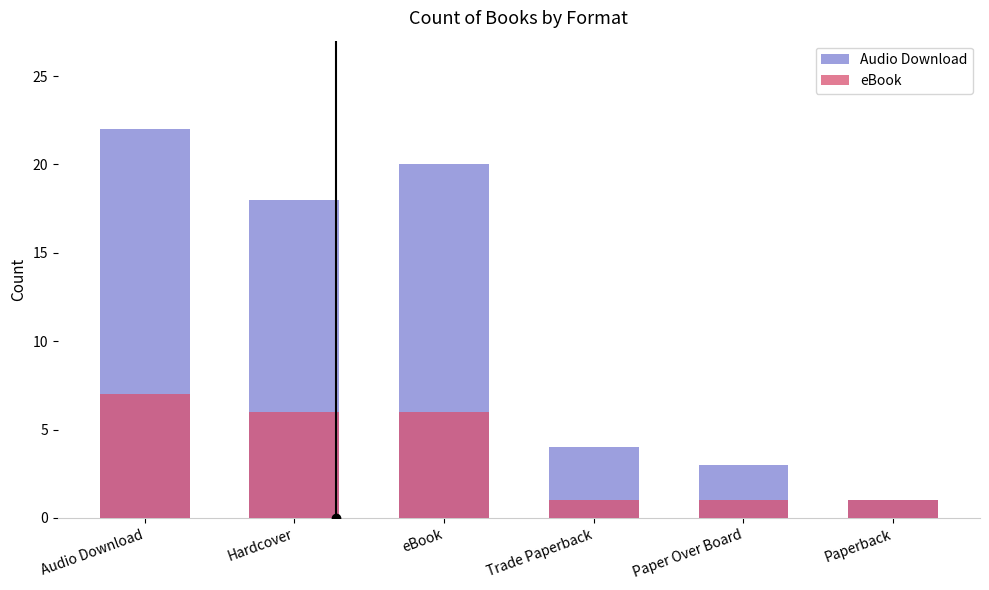

Reading left to right, transcribe all the data shown in this chart.

Audio Download: 22	18	20	4	3	1
eBook: 7	6	6	1	1	1